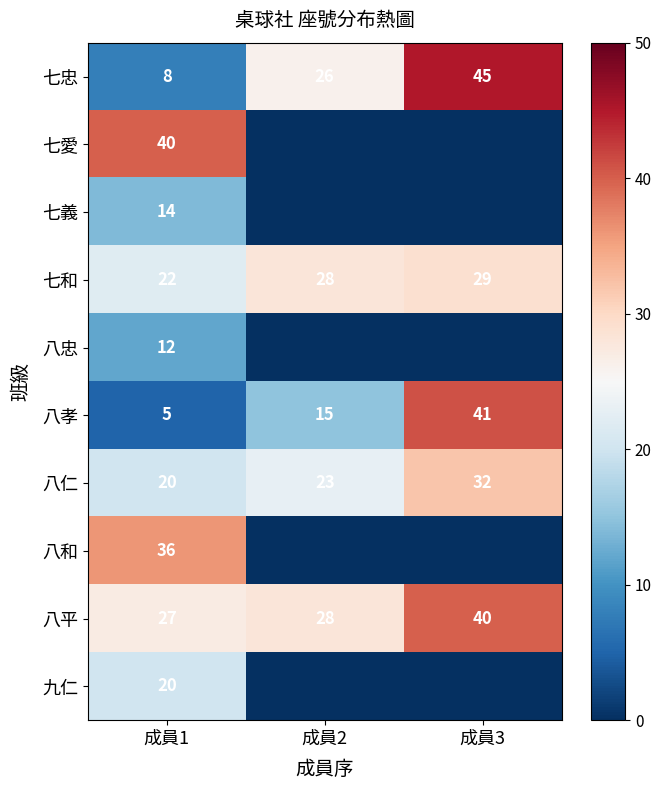

At which category is the sum across all series the highest?

成員1